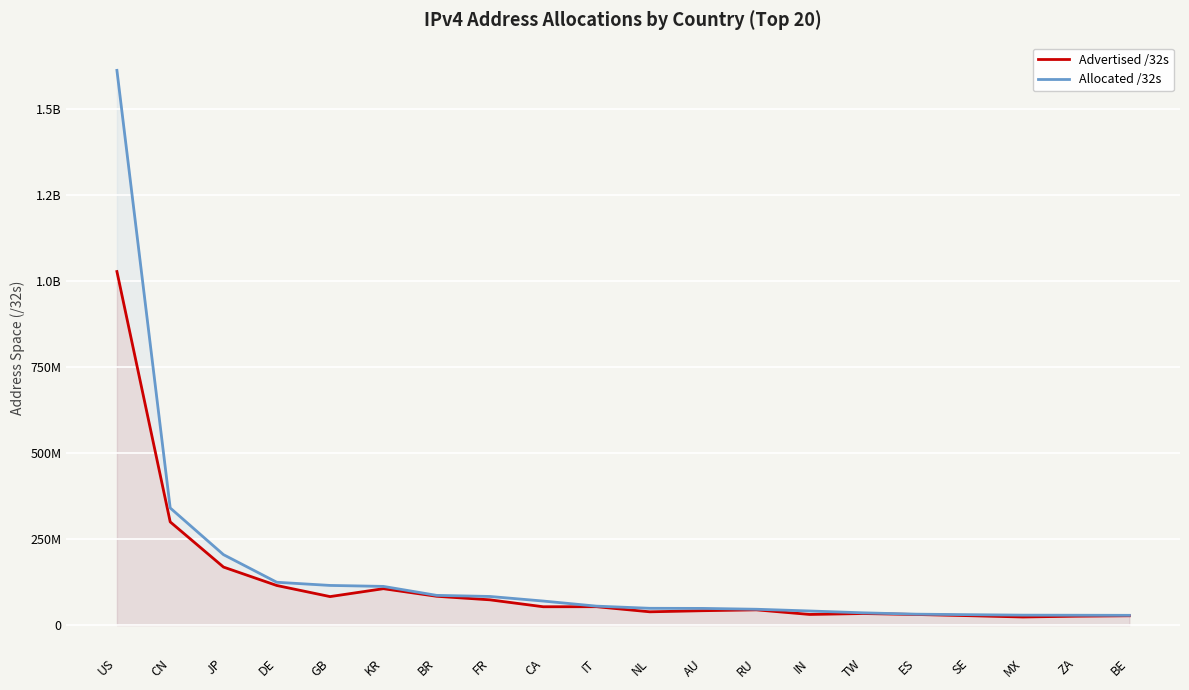

Which series has the largest total across all categories?

Allocated /32s